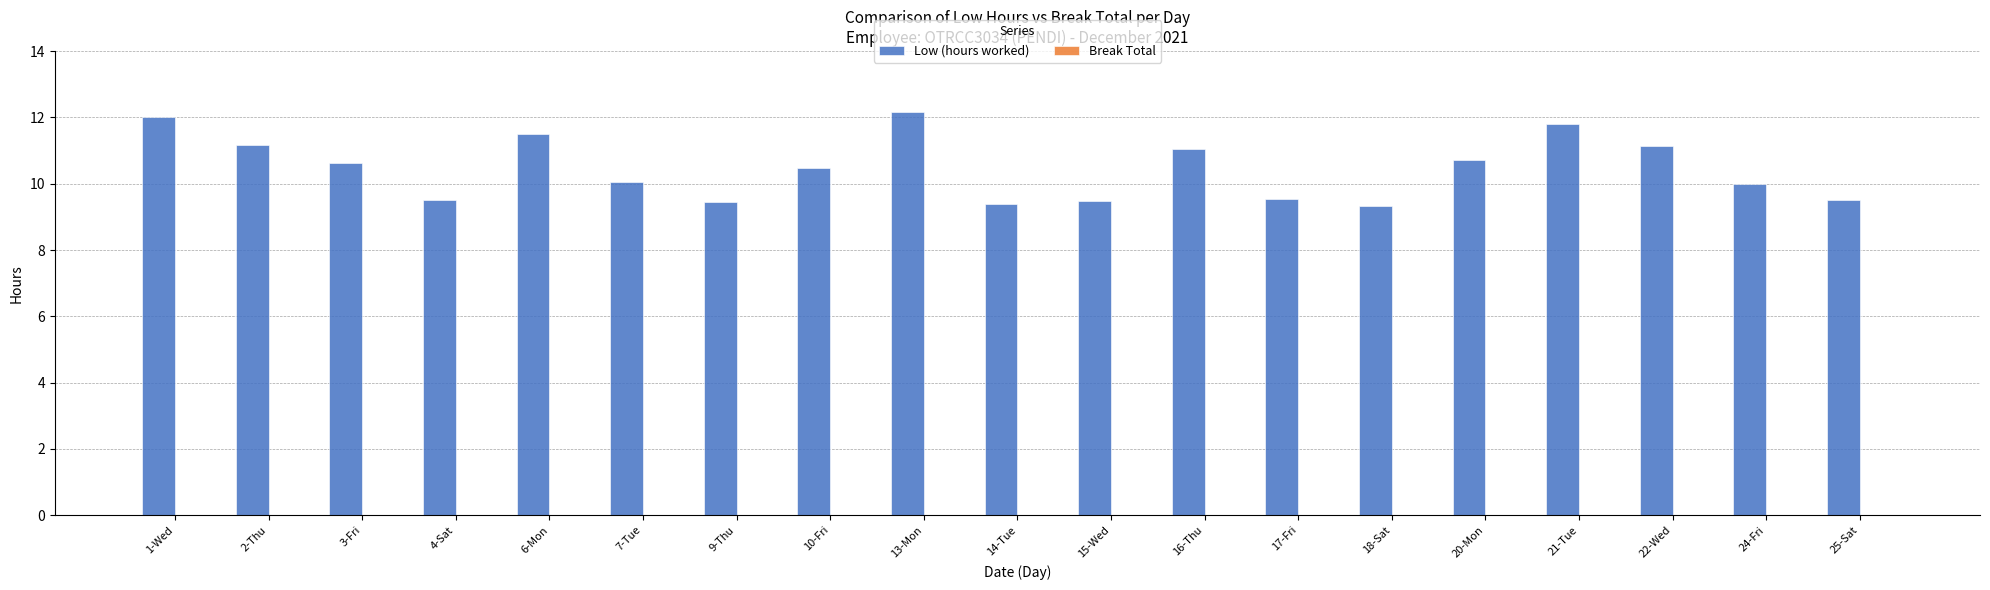

True or false: the data shows 6.2 at 13-Mon.

False